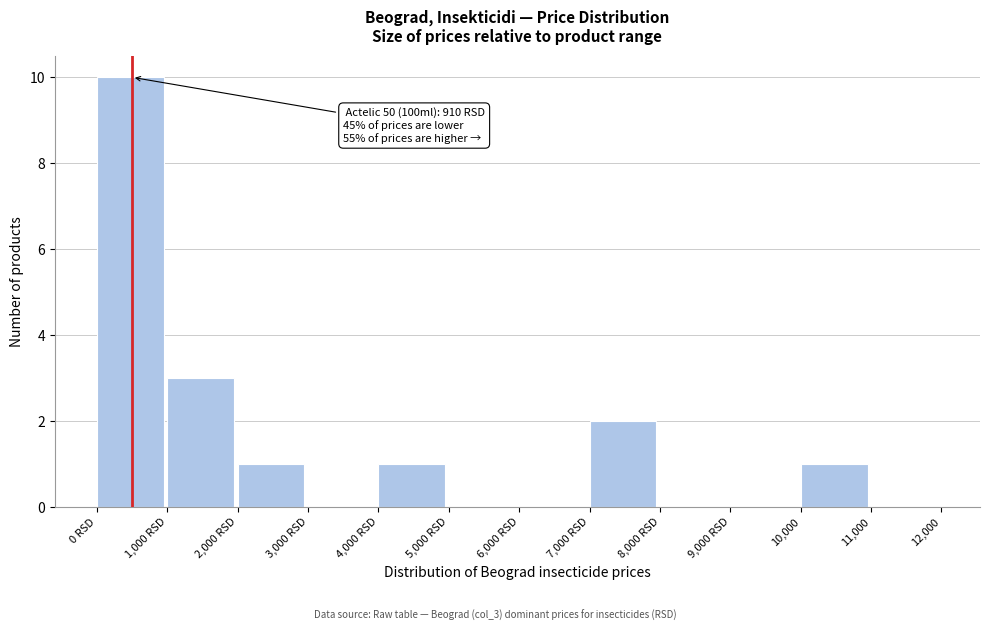

Reading left to right, list all the values displayed in this chart.

0 RSD=10	1,000 RSD=3	2,000 RSD=1	3,000 RSD=0	4,000 RSD=1	5,000 RSD=0	6,000 RSD=0	7,000 RSD=2	8,000 RSD=0	9,000 RSD=0	10,000=1	11,000=0